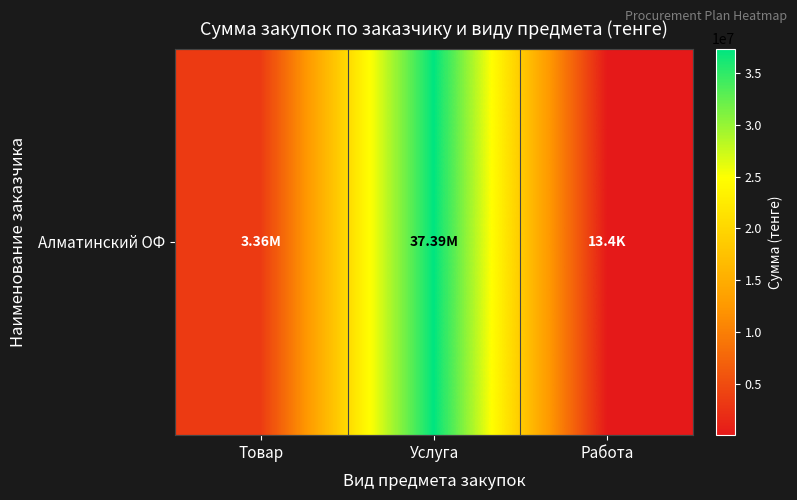

Reading left to right, transcribe all the data shown in this chart.

3360388.2	37385889.7	13392.9